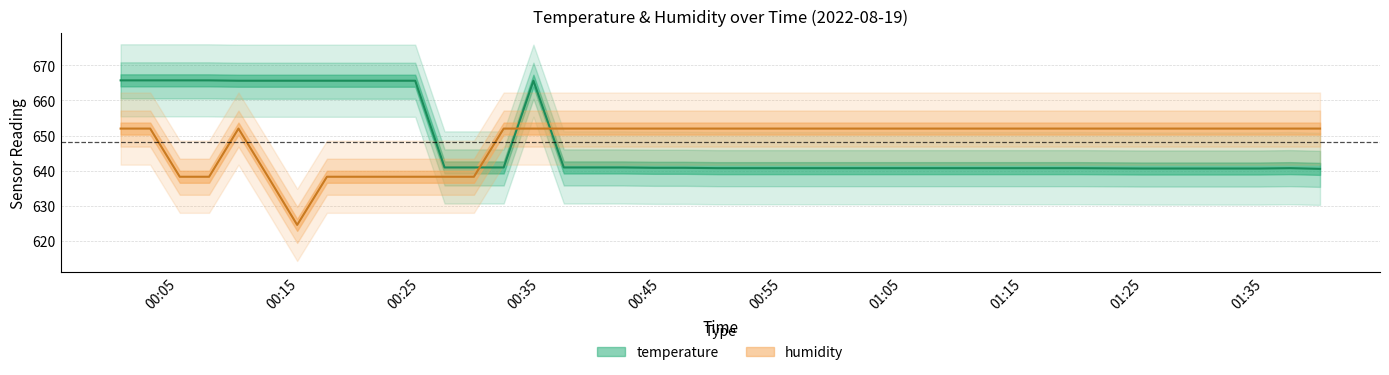

True or false: temperature has more than 1 interior local peaks.

True